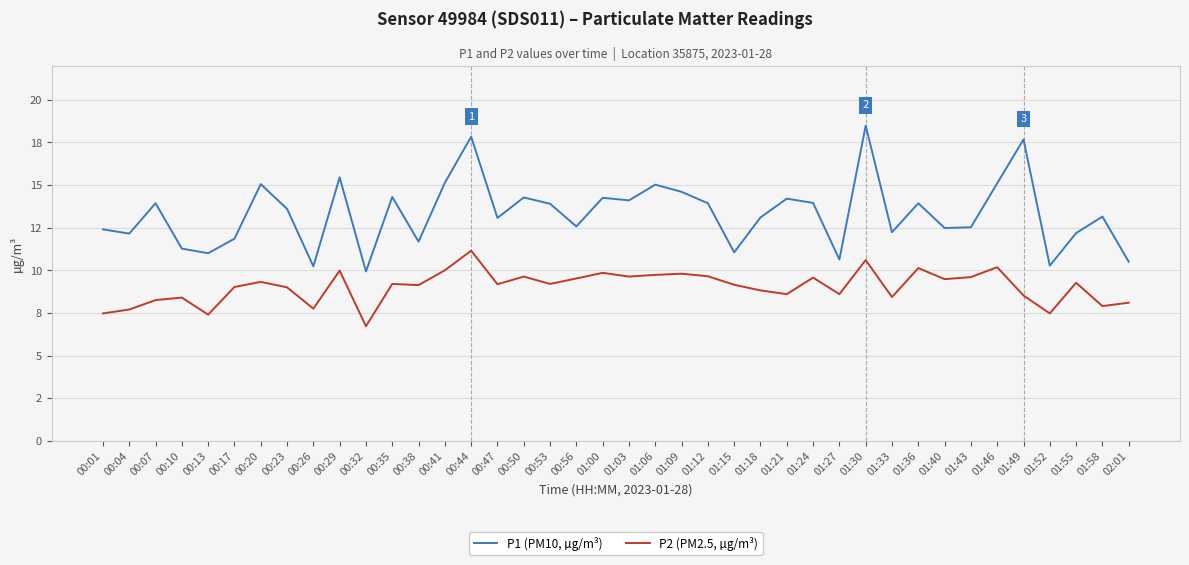

What is the maximum value shown in the chart?

18.5